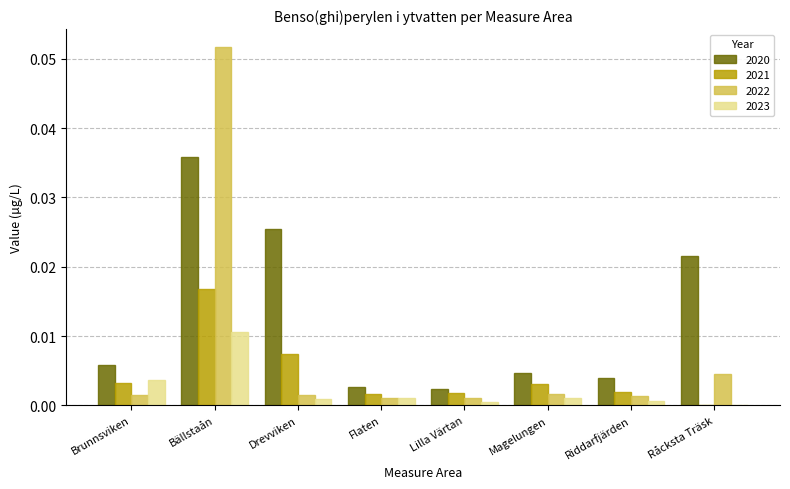

Which category has the highest value across all series?

Bällstaån